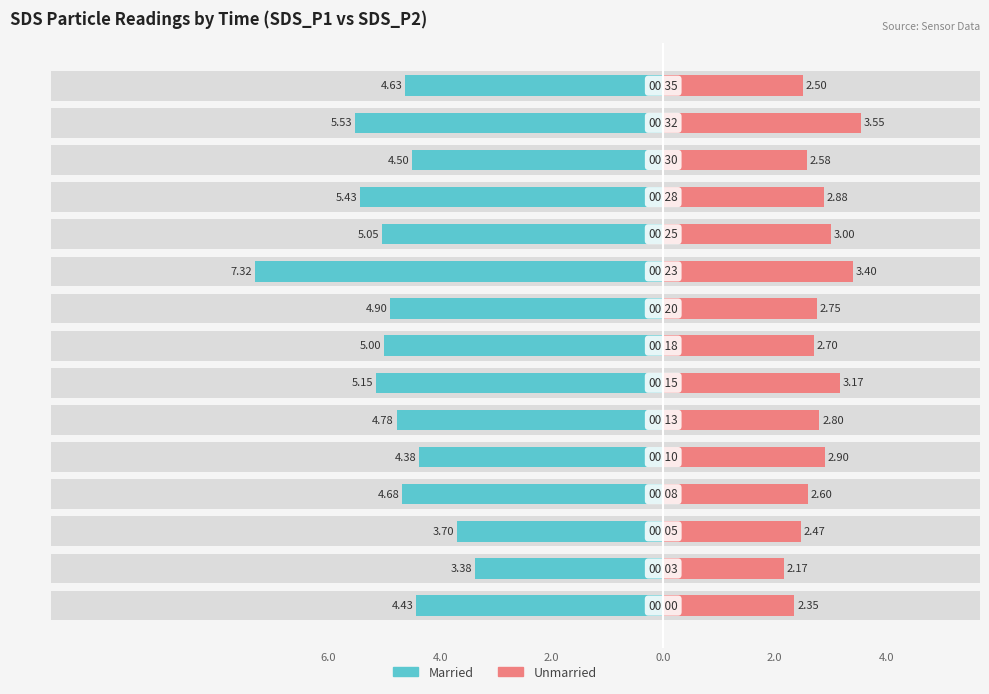

Which has a higher value, 4.0 or 4.0?

4.0